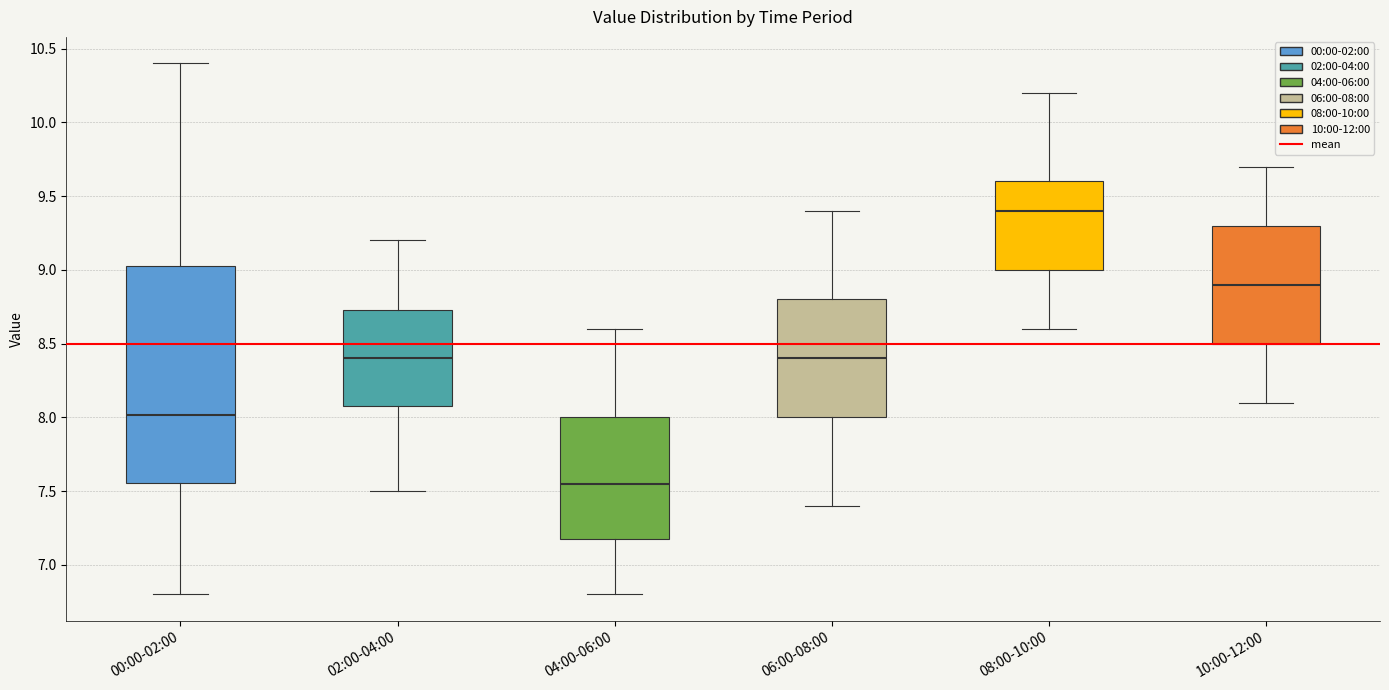

Reading left to right, transcribe this box plot: for each box, give where its median line is, the range the box spans, and where its two whiskers end, as read against the y-axis. The values are not printed on the chart, so give them approximately, as read against the axis.

00:00-02:00: median 8.00, box 7.55 to 9.05, whiskers 6.80 to 10.40
02:00-04:00: median 8.40, box 8.10 to 8.75, whiskers 7.50 to 9.20
04:00-06:00: median 7.55, box 7.20 to 8.00, whiskers 6.80 to 8.60
06:00-08:00: median 8.40, box 8.00 to 8.80, whiskers 7.40 to 9.40
08:00-10:00: median 9.40, box 9.00 to 9.60, whiskers 8.60 to 10.20
10:00-12:00: median 8.90, box 8.50 to 9.30, whiskers 8.10 to 9.70